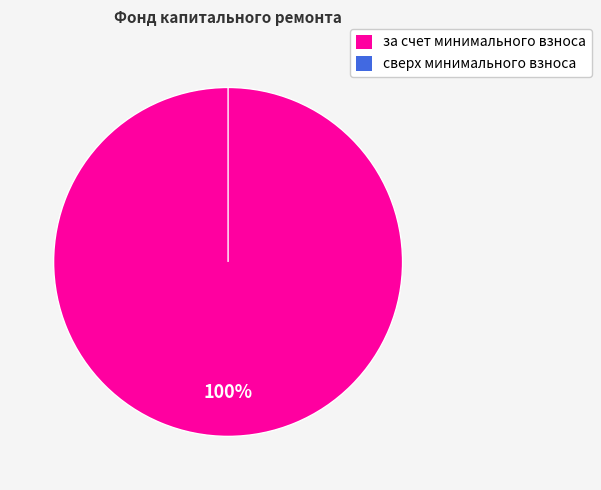

To the nearest percent, what is the difference between the largest and smallest slice percentages?

100%